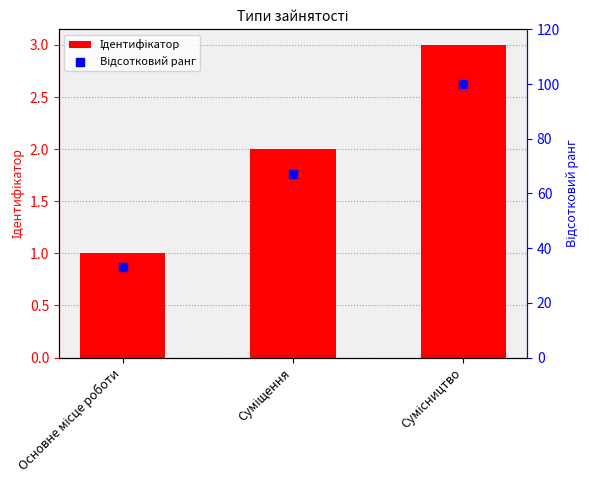

Which series contains the lowest Y value?

Ідентифікатор